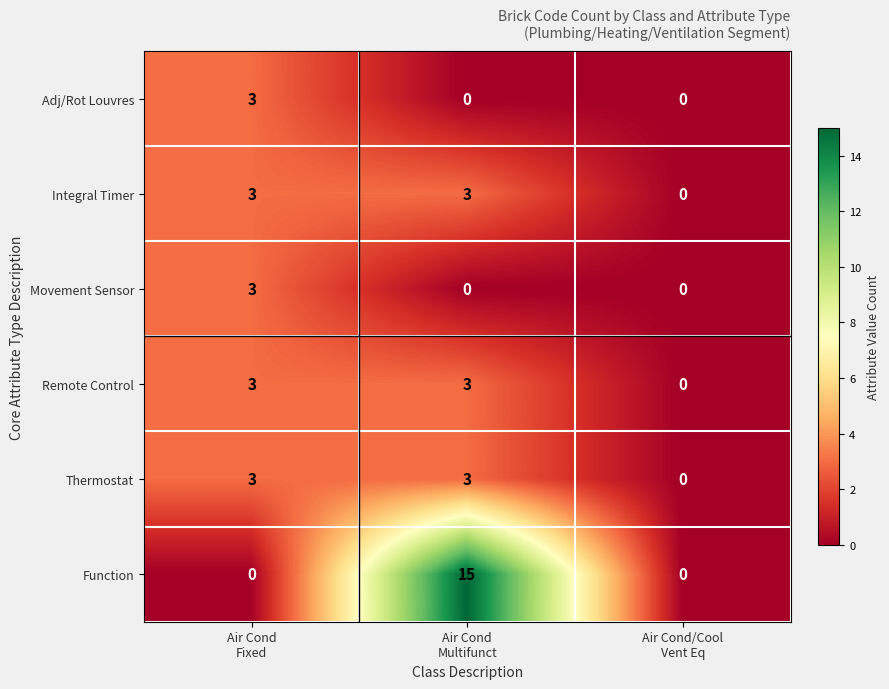

What is the difference between the maximum and minimum values in the Remote Control series?

3